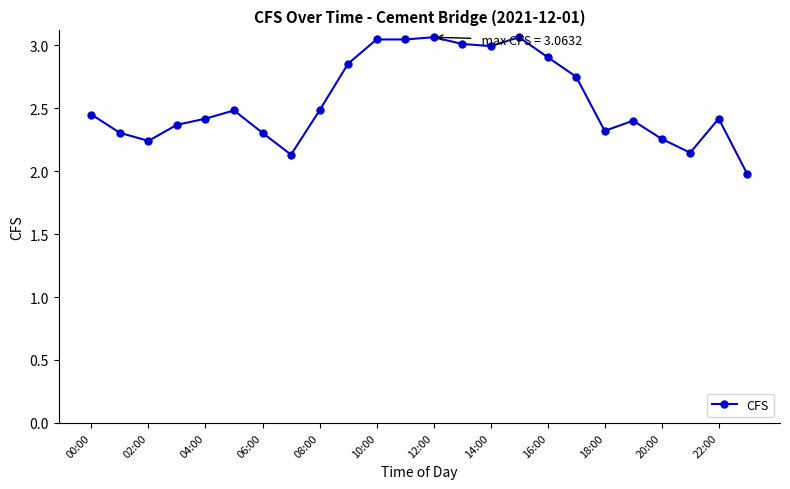

True or false: the data has more than 0 interior local peaks.

True